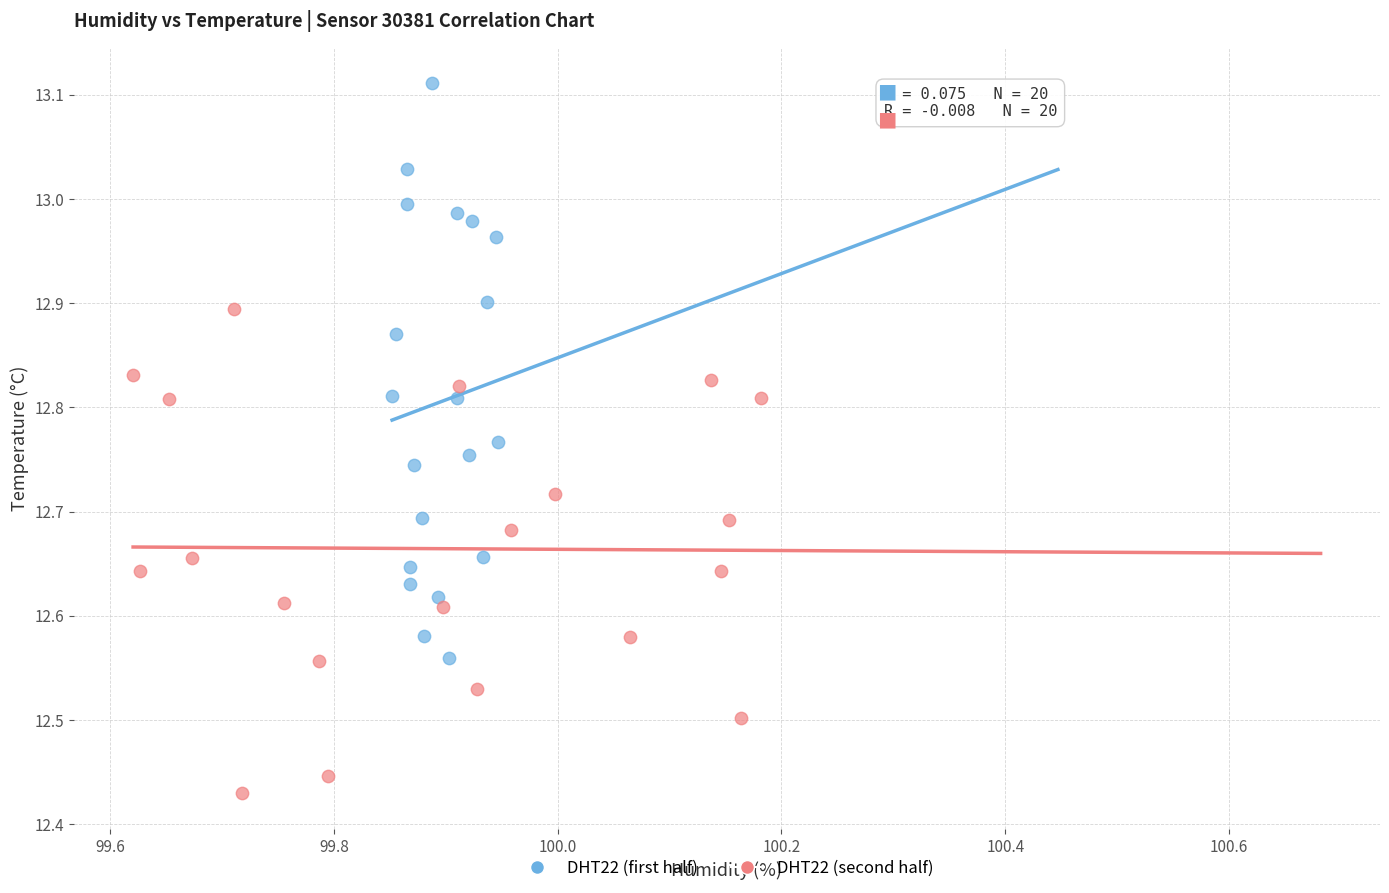

Which series contains the lowest Y value?

DHT22 (second half)